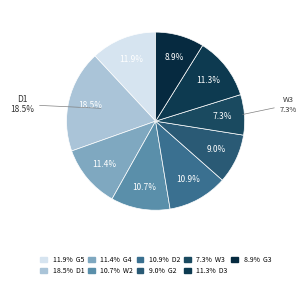

Approximately how many times larger is the value at W3 compared to G4?

0.6